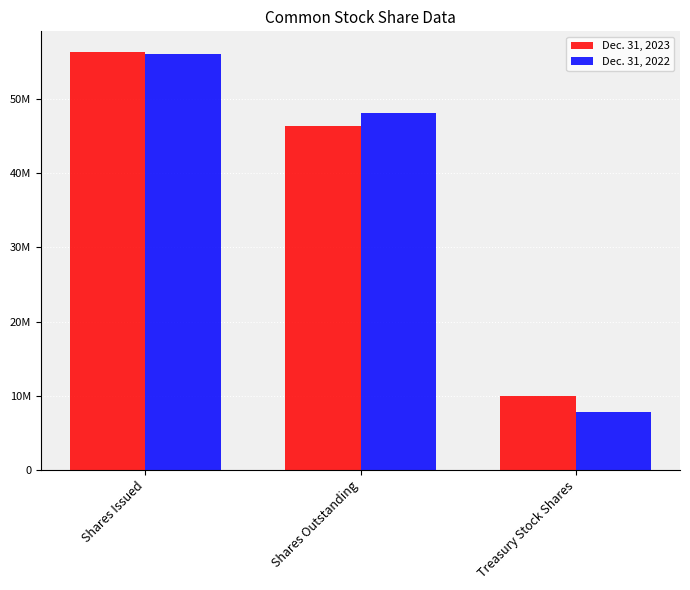

What is the label of the 2nd bar from the left?

Shares Outstanding